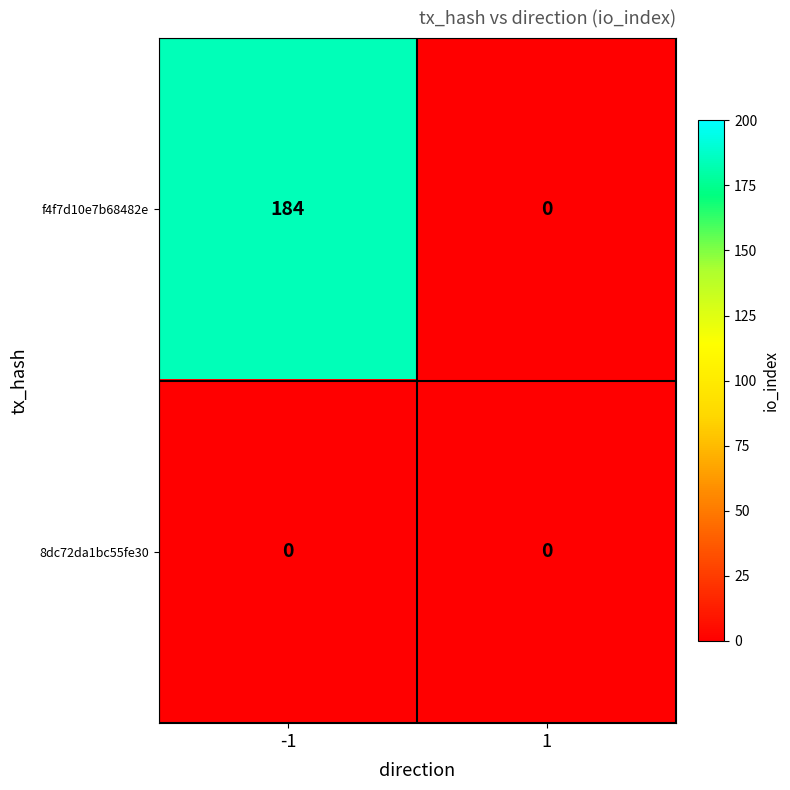

Count the number of data series in this chart.

2